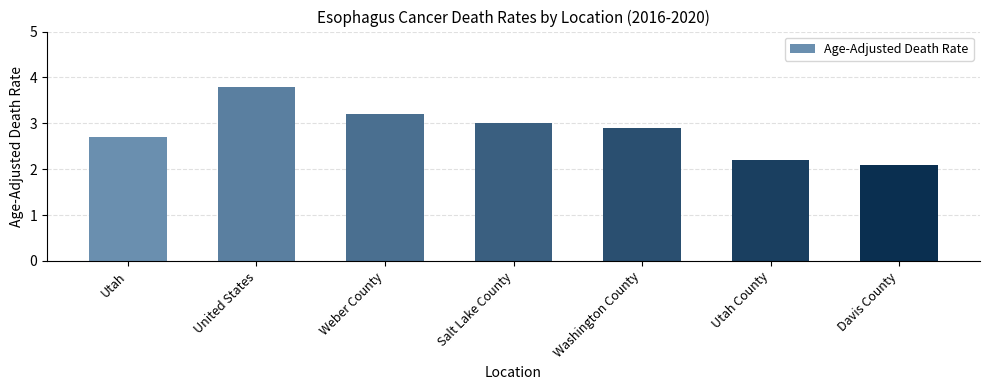

What is the difference between the values at Salt Lake County and Utah County?

0.8